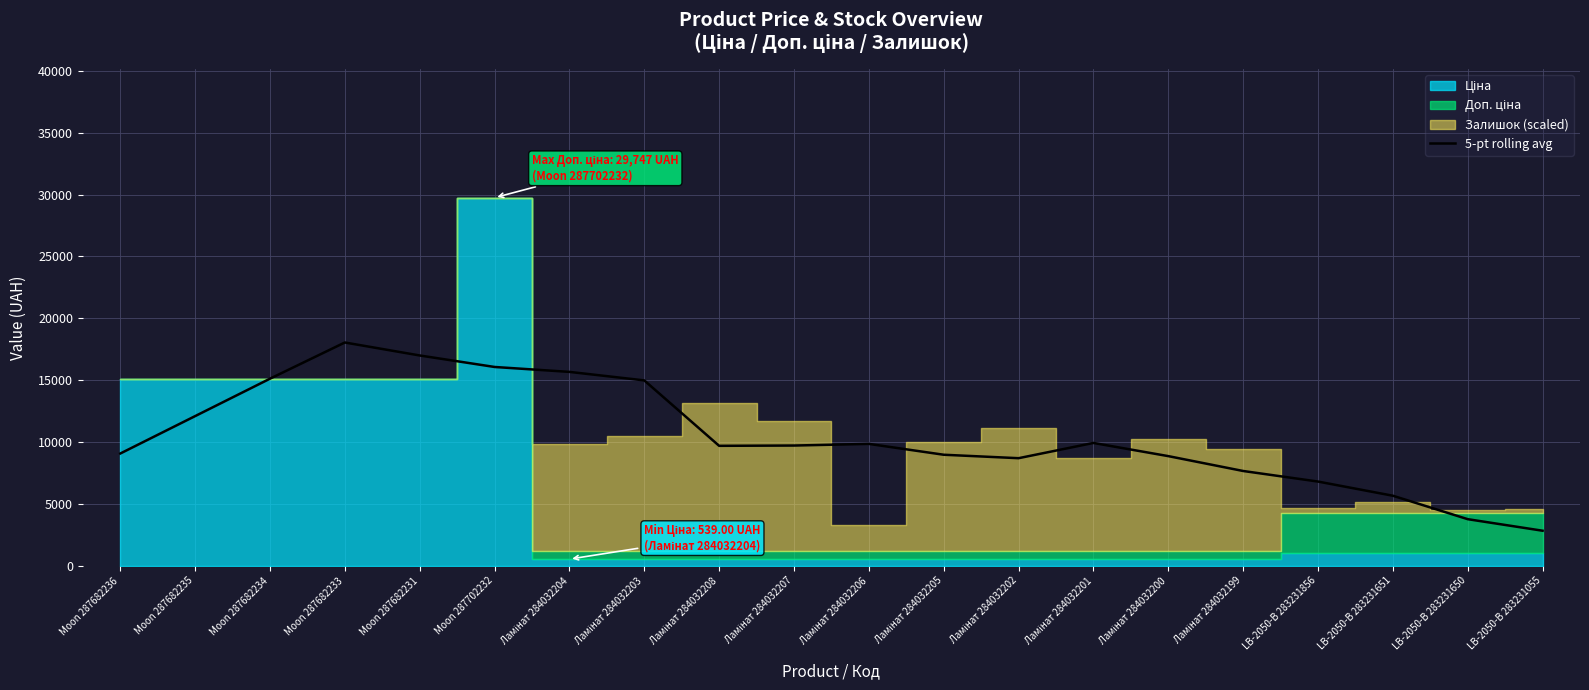

How many points are lower than both their immediate neighbors (excluding endpoints)?

2